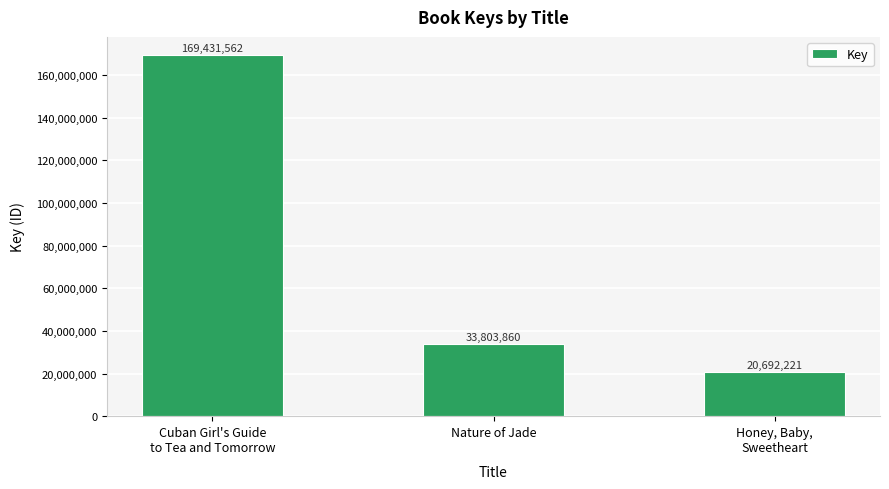

Is it true that the value at Cuban Girl's Guide
to Tea and Tomorrow is 257411749?

False